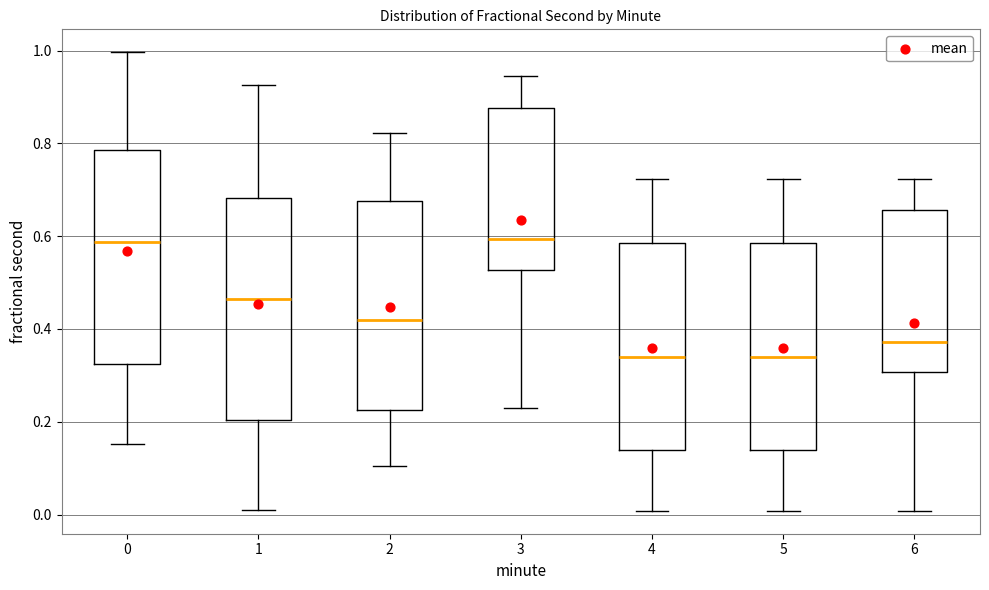

Reading left to right, read every box against the y-axis: the position of its median line, the range the box covers, and the ends of its whiskers. The values are not printed on the chart, so give them approximately, as read against the axis.

0: median 0.58, box 0.32 to 0.78, whiskers 0.16 to 1.00
1: median 0.46, box 0.20 to 0.68, whiskers 0.00 to 0.92
2: median 0.42, box 0.22 to 0.68, whiskers 0.10 to 0.82
3: median 0.60, box 0.52 to 0.88, whiskers 0.22 to 0.94
4: median 0.34, box 0.14 to 0.58, whiskers 0.00 to 0.72
5: median 0.34, box 0.14 to 0.58, whiskers 0.00 to 0.72
6: median 0.38, box 0.30 to 0.66, whiskers 0.00 to 0.72